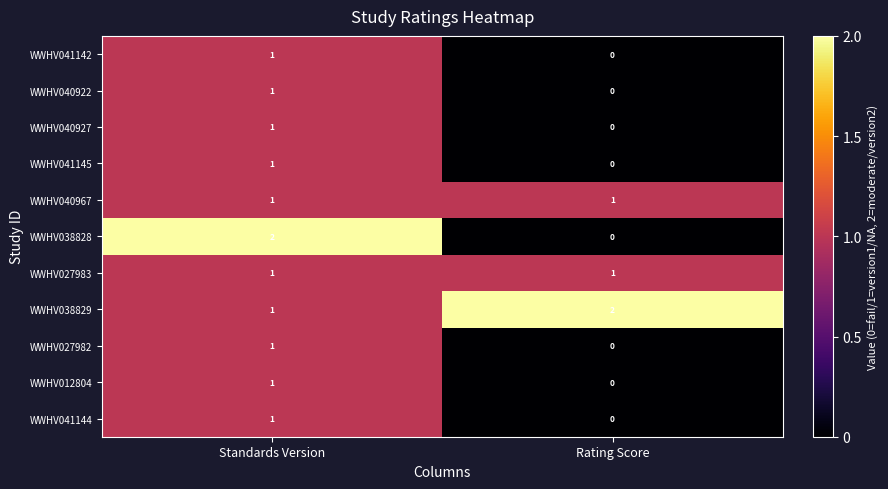

Is the value of WWHV041144 at Rating Score greater than the value of WWHV038829 at Rating Score?

No